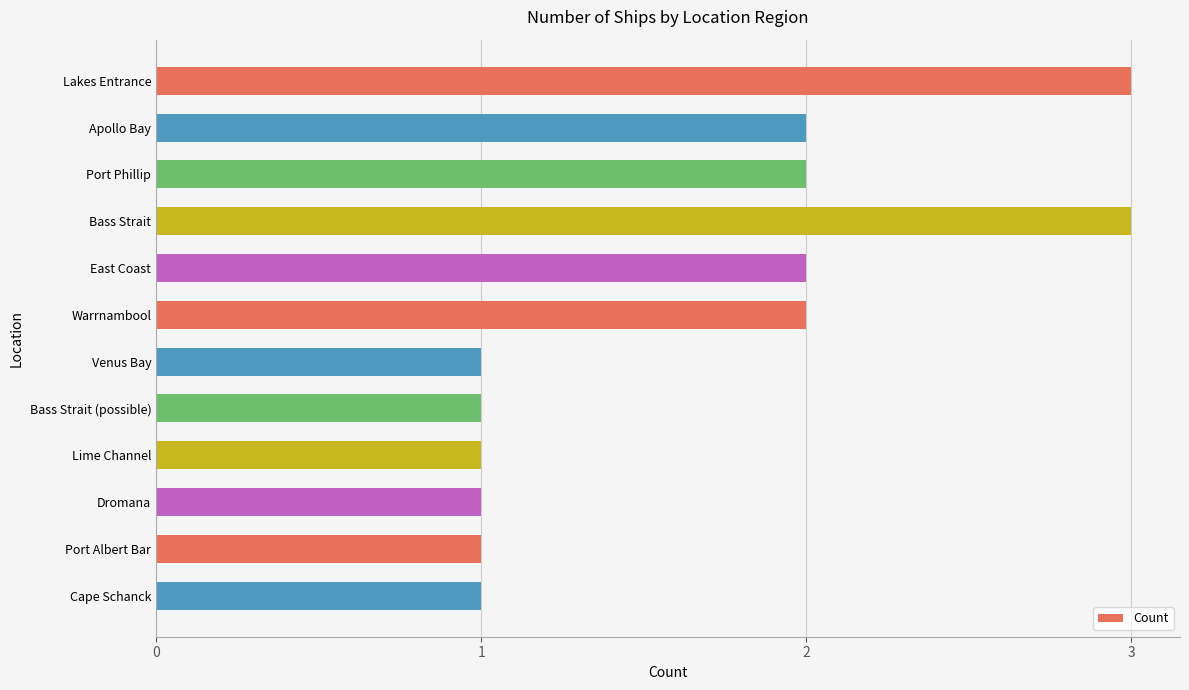

What is the sum of all values?

20